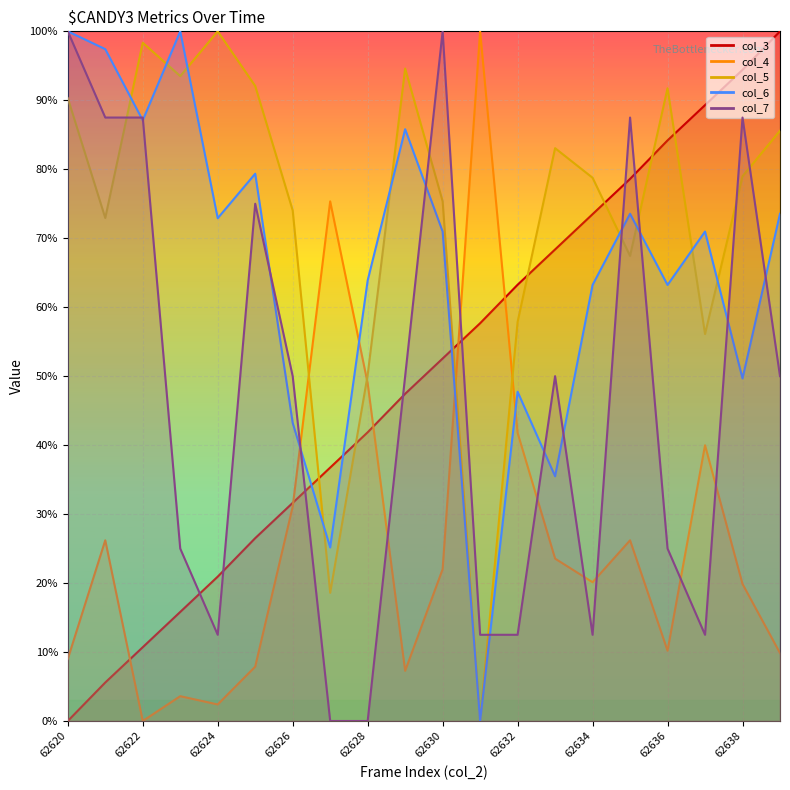

What is the difference between the col_5 values at 62637 and 62639?

29.5